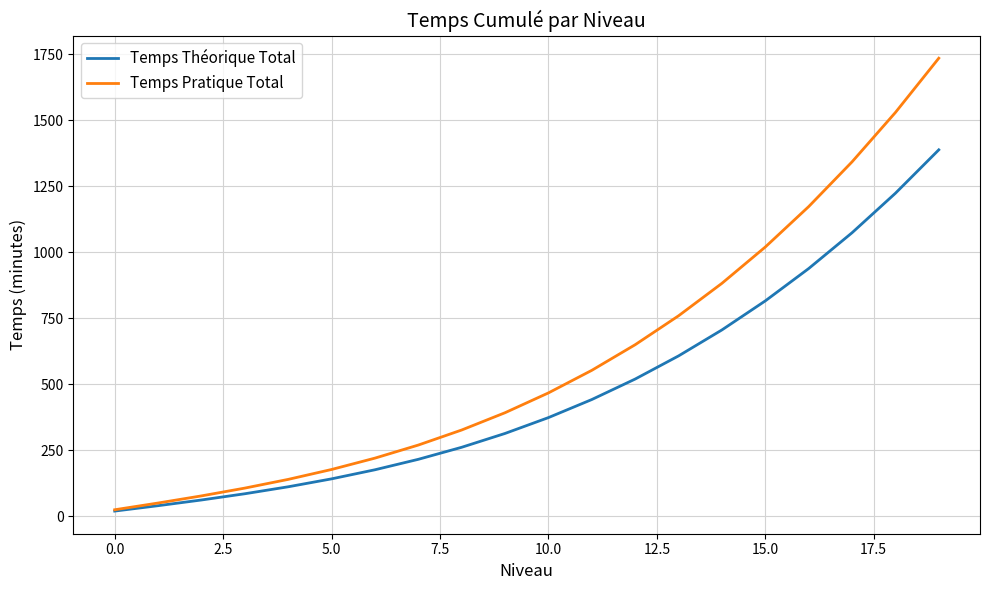

List the series in order of their peak value, highest first.

Temps Pratique Total, Temps Théorique Total